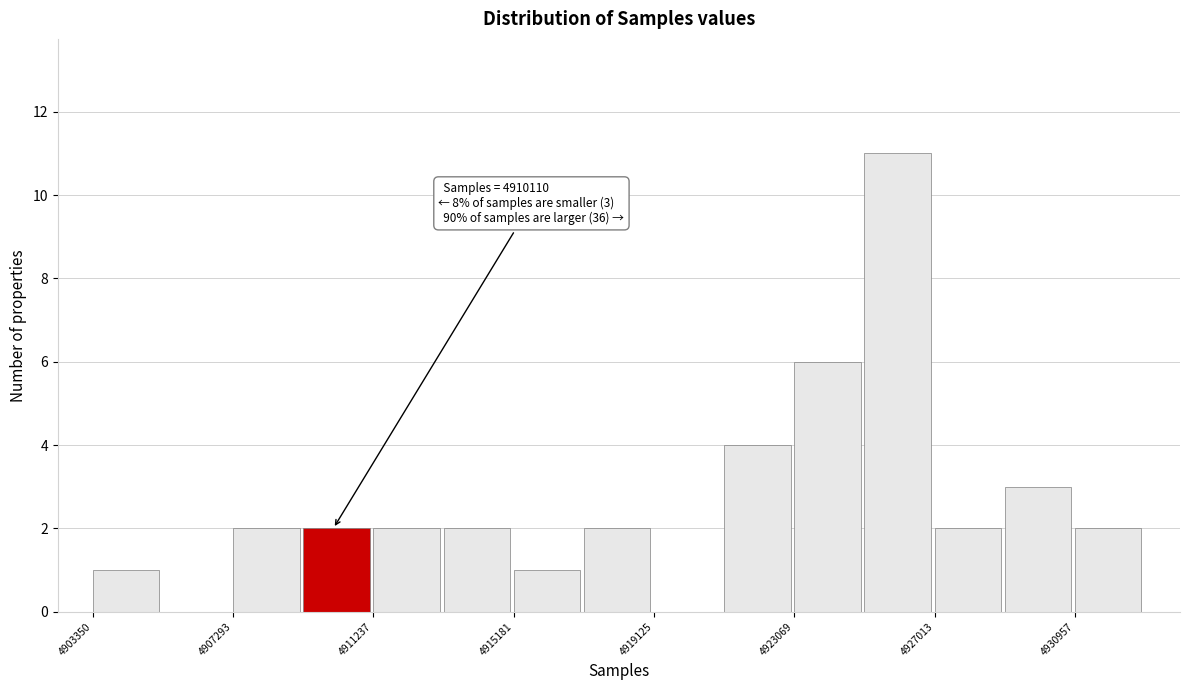

Read against the x-axis, roughly where is the centre of the tallest bar?

4926000